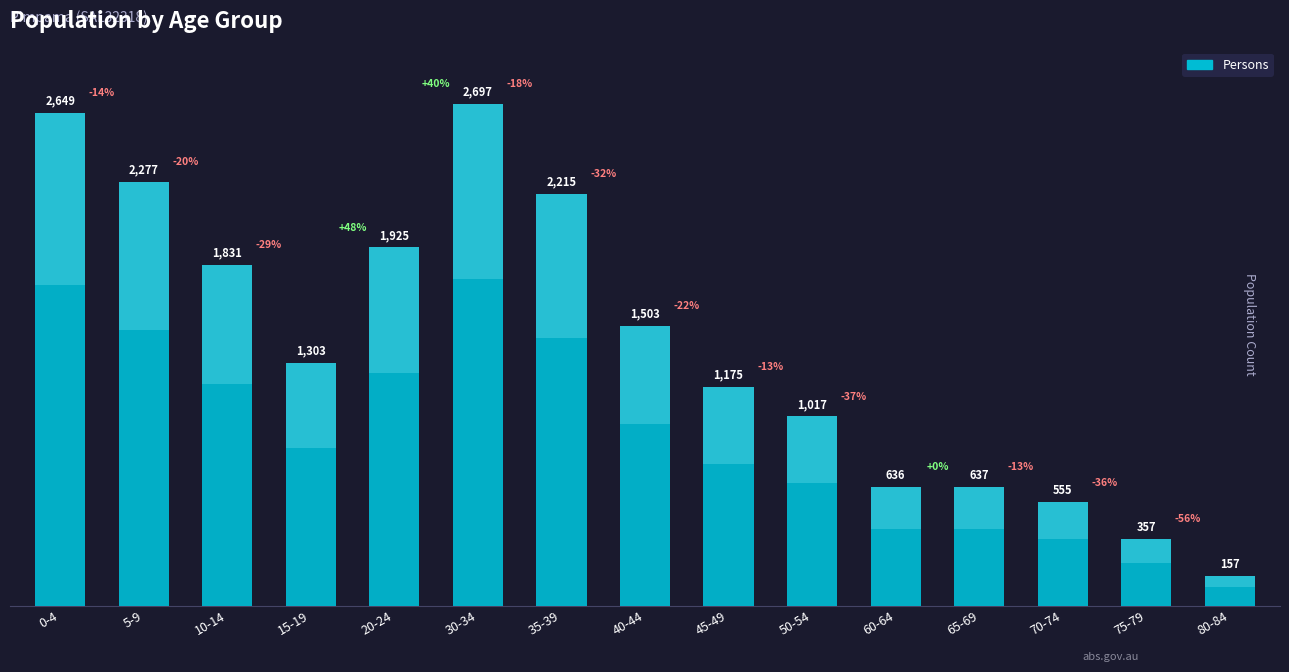

Is it true that the value at 45-49 is 1175?

True